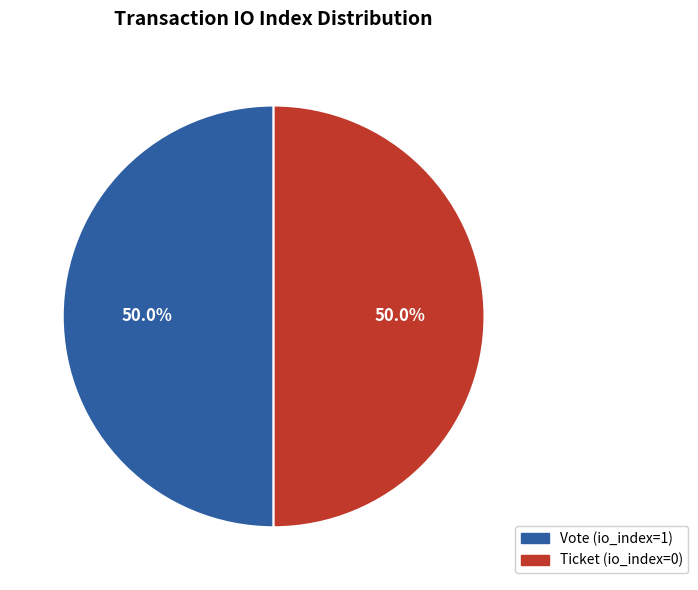

What portion of the pie excludes Vote?

50.0%